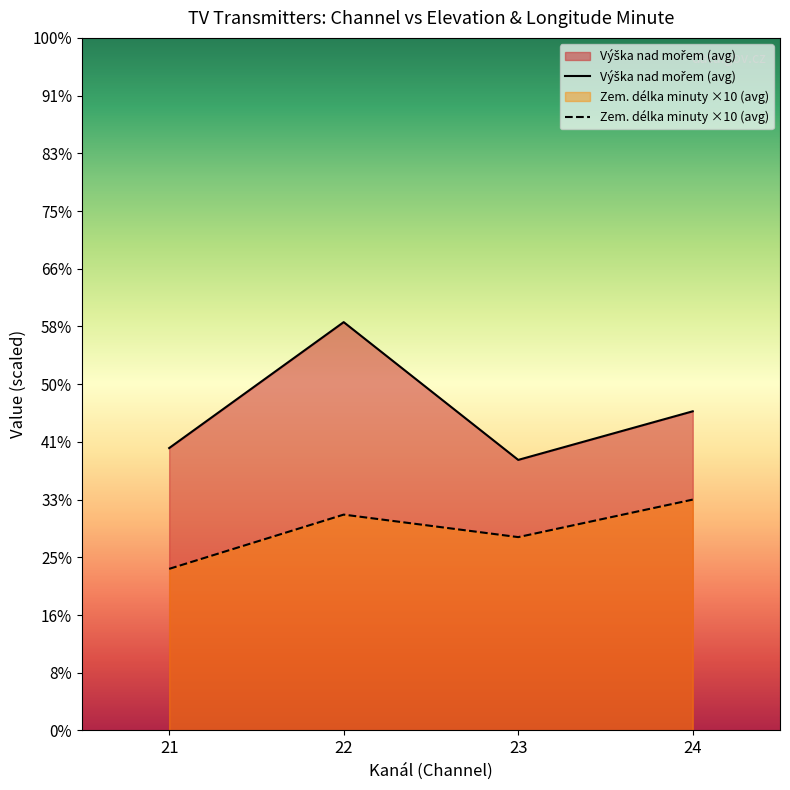

At 23, list the series in order from smallest to largest.

Zem. délka minuty, Výška nad mořem